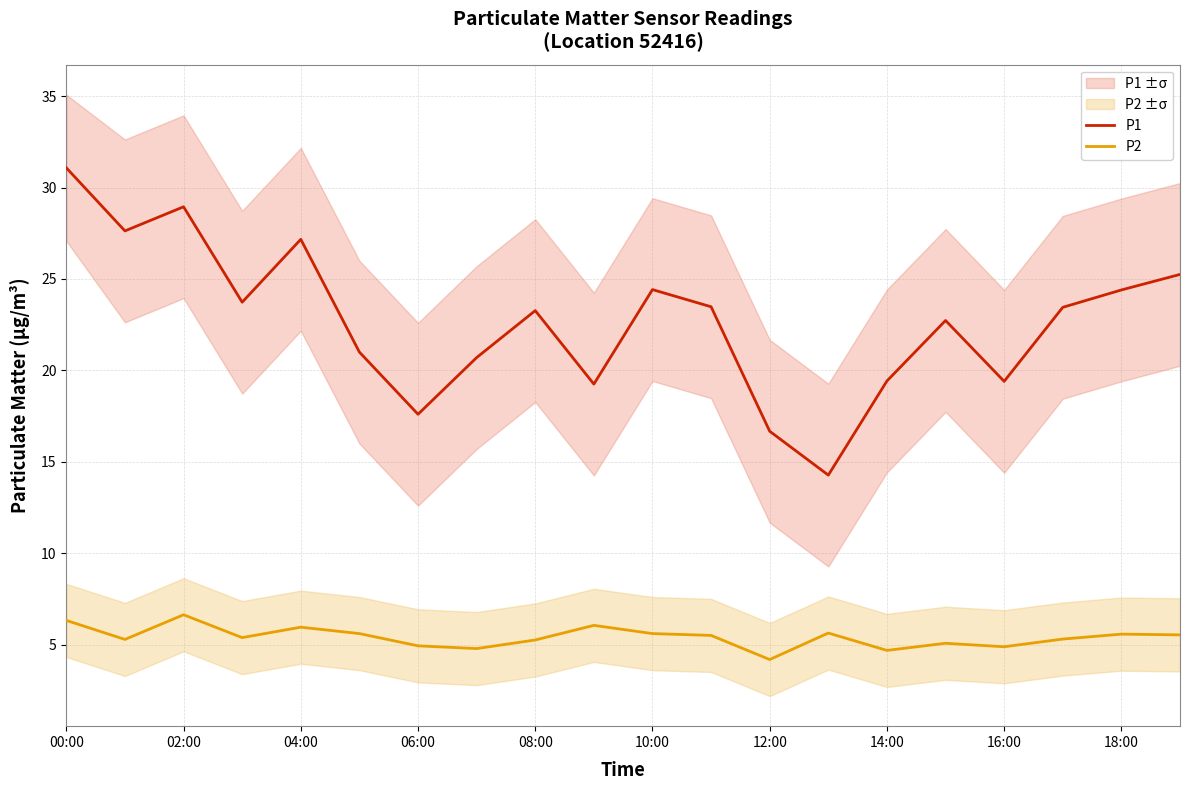

The P1 series shows 25.2 at 19. True or false?

True